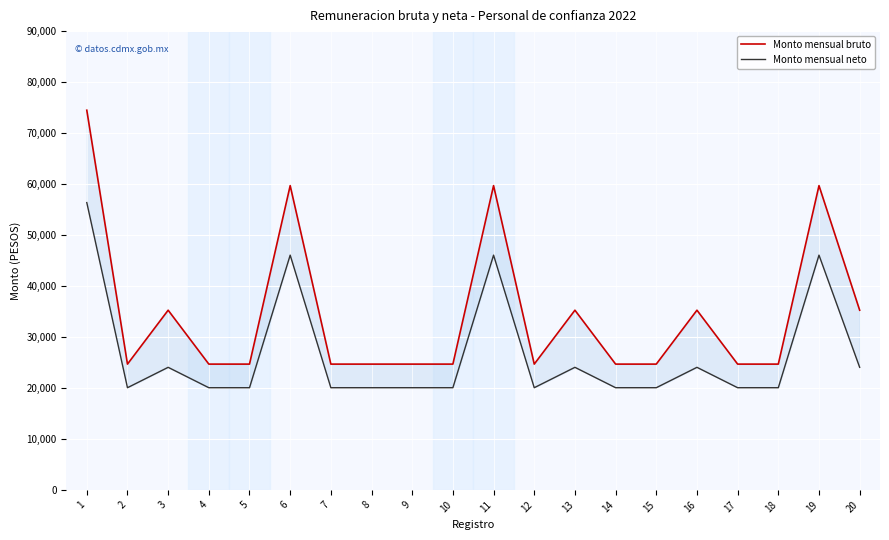

What is the sum of all Monto mensual neto values?

531191.1